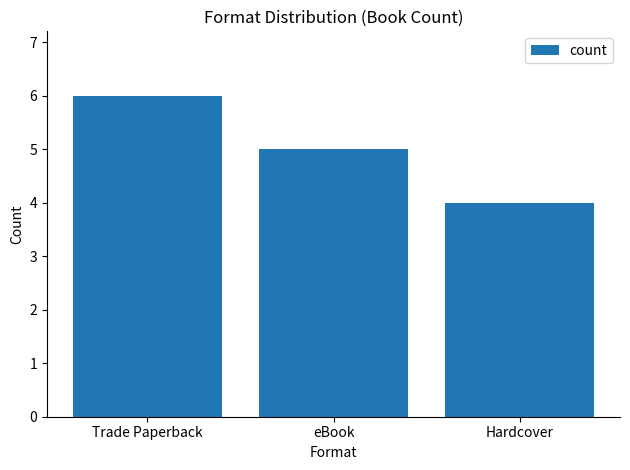

Where does the data first go above 5?

Trade Paperback